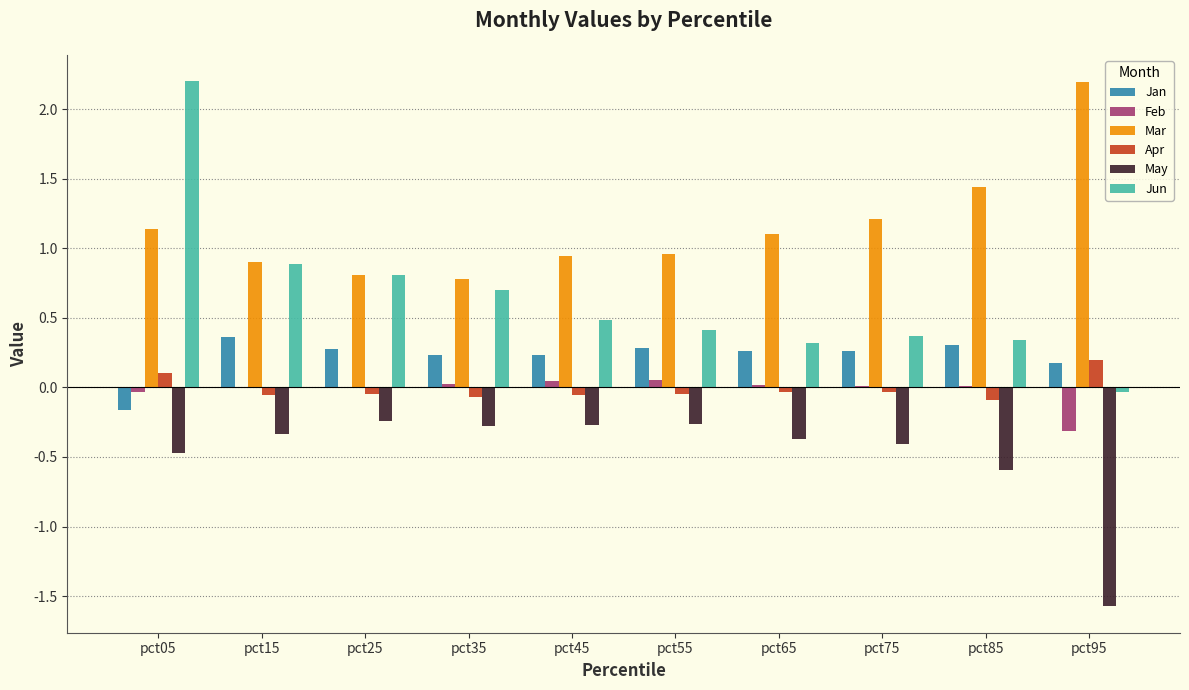

What is the sum of all Jan values?

2.2